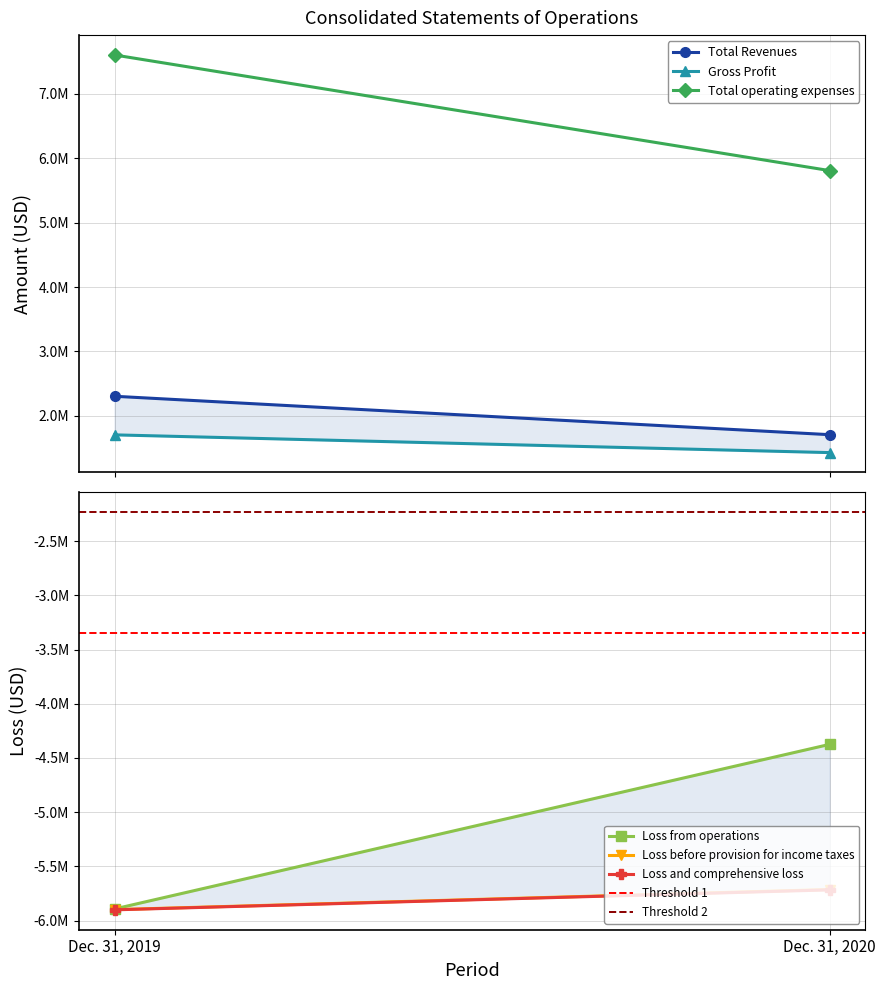

Which series changed the most between Dec. 31, 2019 and Dec. 31, 2020?

Total operating expenses